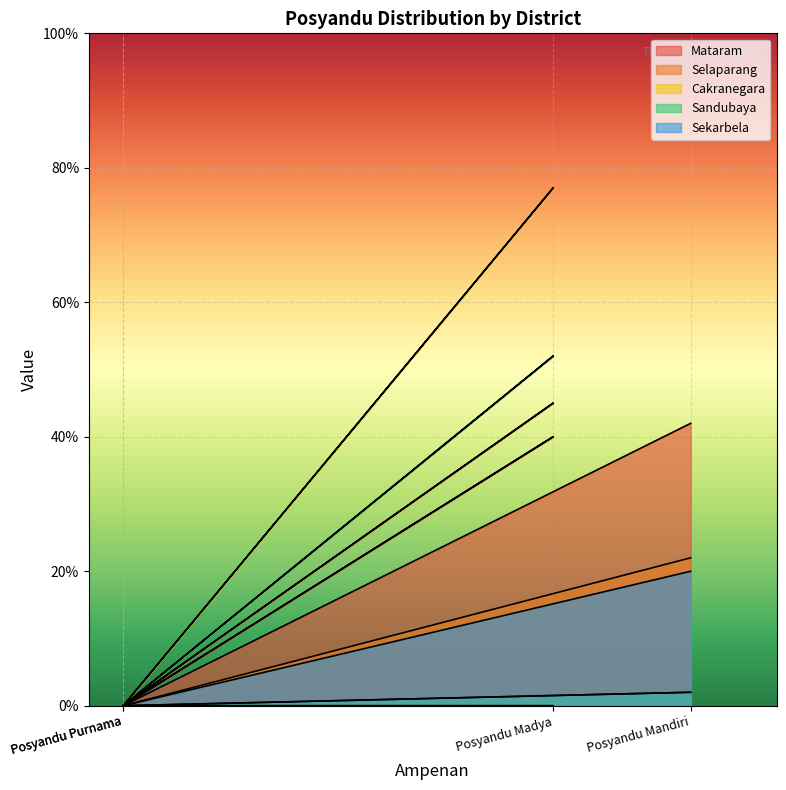

At which label is Sandubaya closest to 26?

Posyandu Mandiri